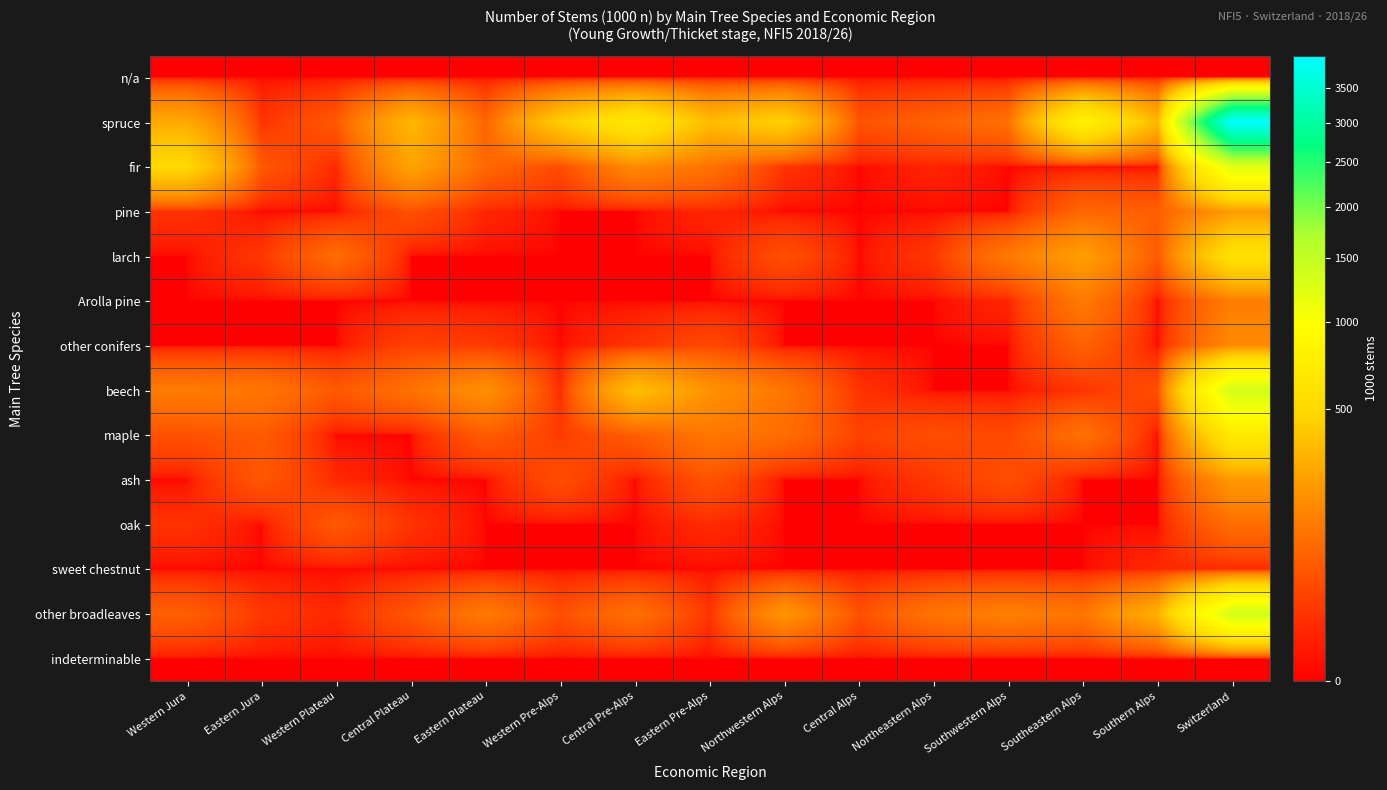

Rank the series at Eastern Plateau from highest to lowest value.

beech, other broadleaves, fir, spruce, maple, other conifers, pine, n/a, larch, Arolla pine, ash, oak, sweet chestnut, indeterminable